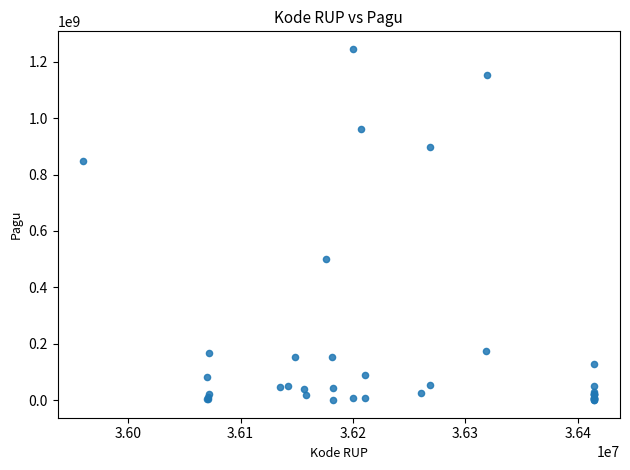

What Y value in the scatter plot is closest to 622840000?

499932000